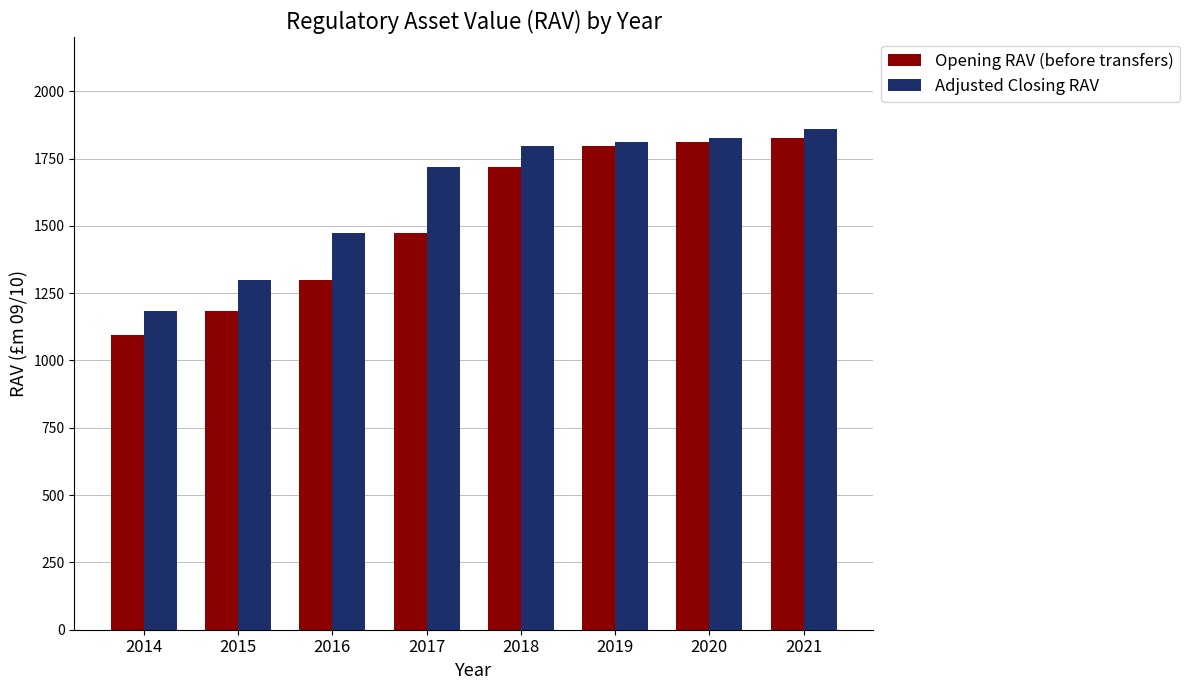

Reading right to left, list all the values displayed in this chart.

Opening RAV (before transfers): 1826.7	1810.3	1795.1	1719.2	1473.8	1300.8	1184.5	1093.8
Adjusted Closing RAV: 1861.6	1826.7	1810.3	1795.1	1719.2	1473.8	1300.8	1184.5